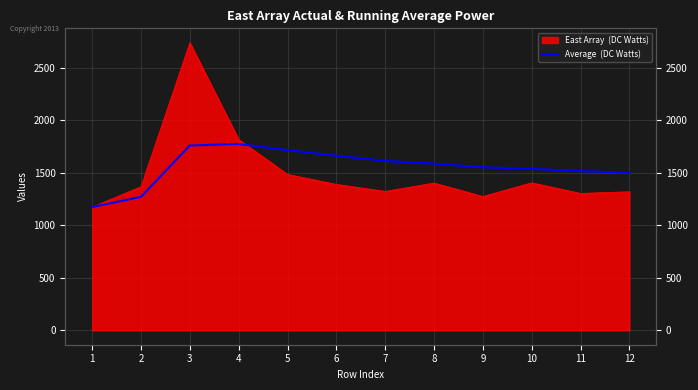

What is the sum of all values?

18667.1